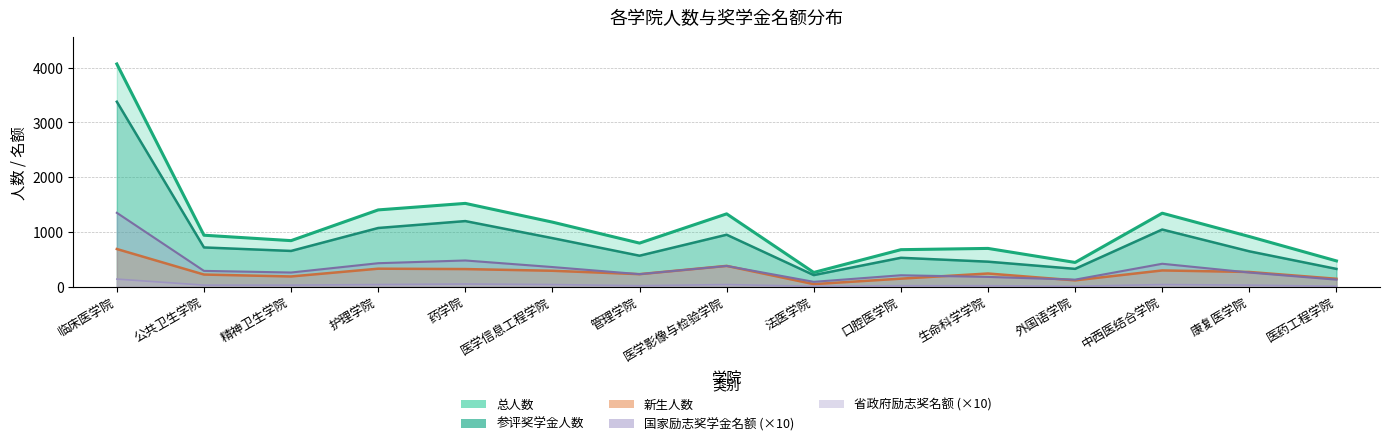

At which category does the chart reach its peak across all series?

临床医学院